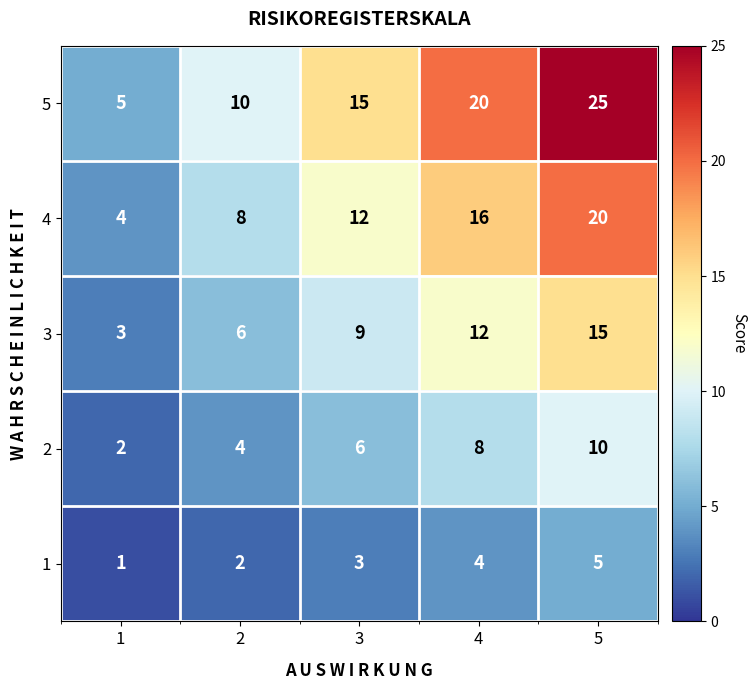

Reading left to right, transcribe all the data shown in this chart.

5: 5	10	15	20	25
4: 4	8	12	16	20
3: 3	6	9	12	15
2: 2	4	6	8	10
1: 1	2	3	4	5